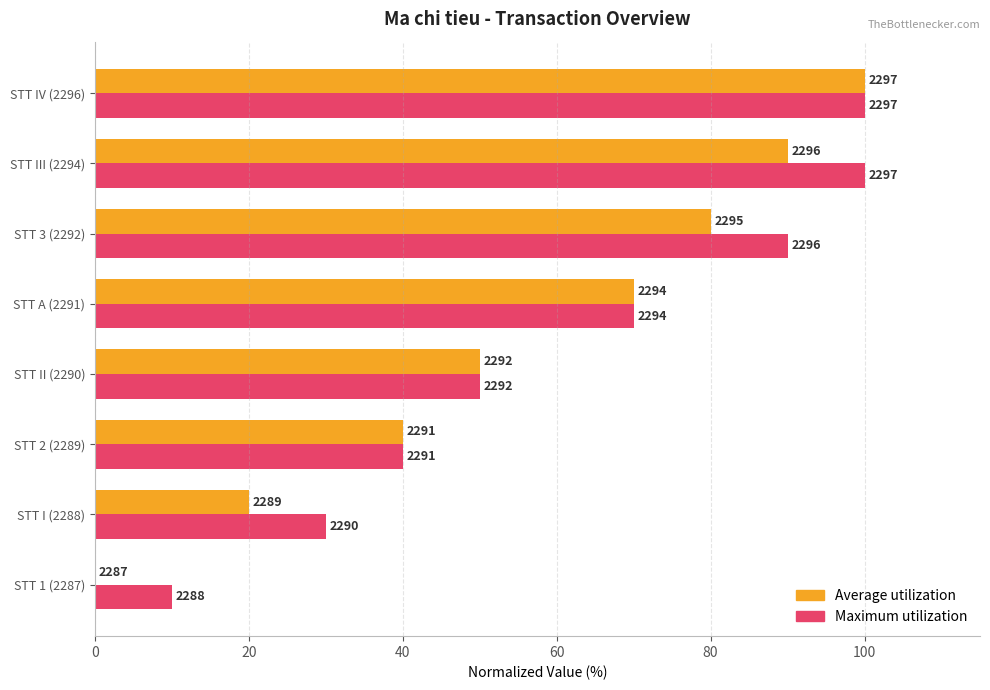

Rank the series by their maximum value, from lowest to highest.

Average utilization, Maximum utilization